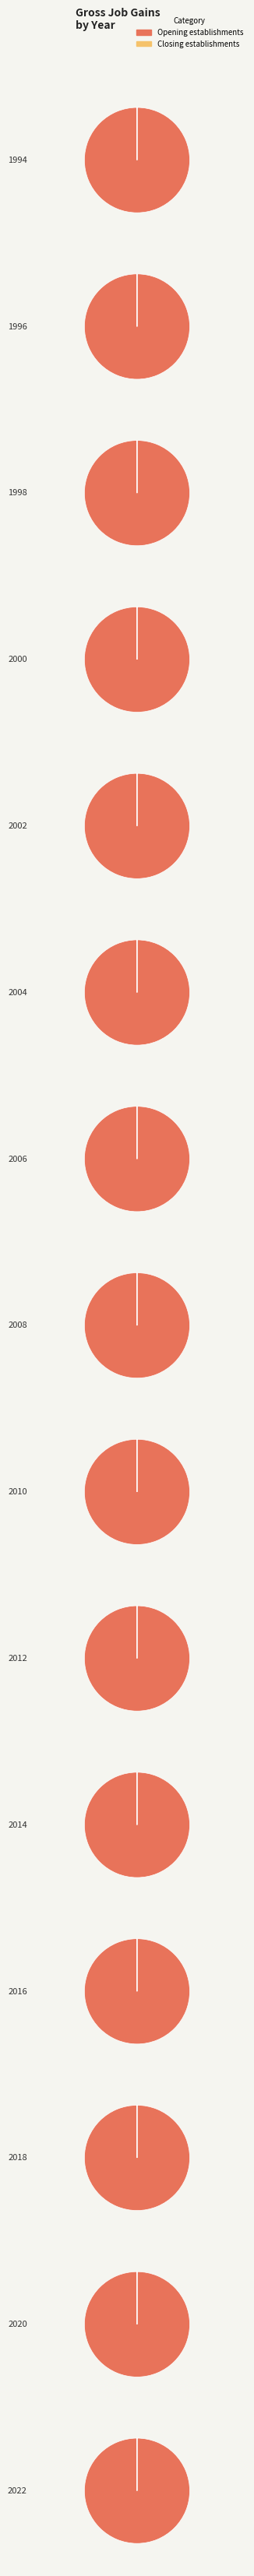

What percentage is the 2002 slice, to the nearest percent?

8%